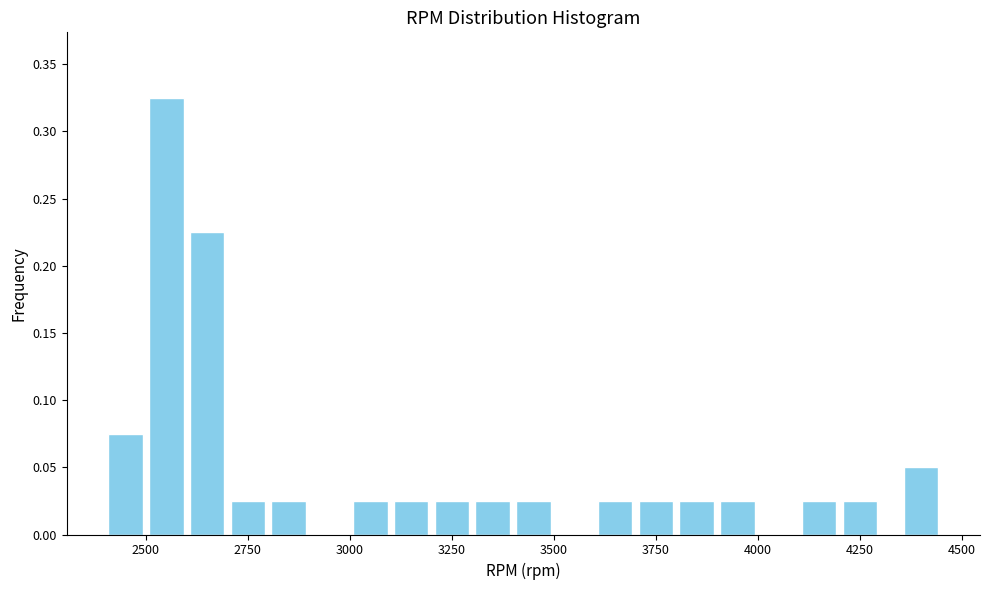

Around what value on the x-axis is the tallest bar? Give the approximate position of its centre, as read against the axis.

2550